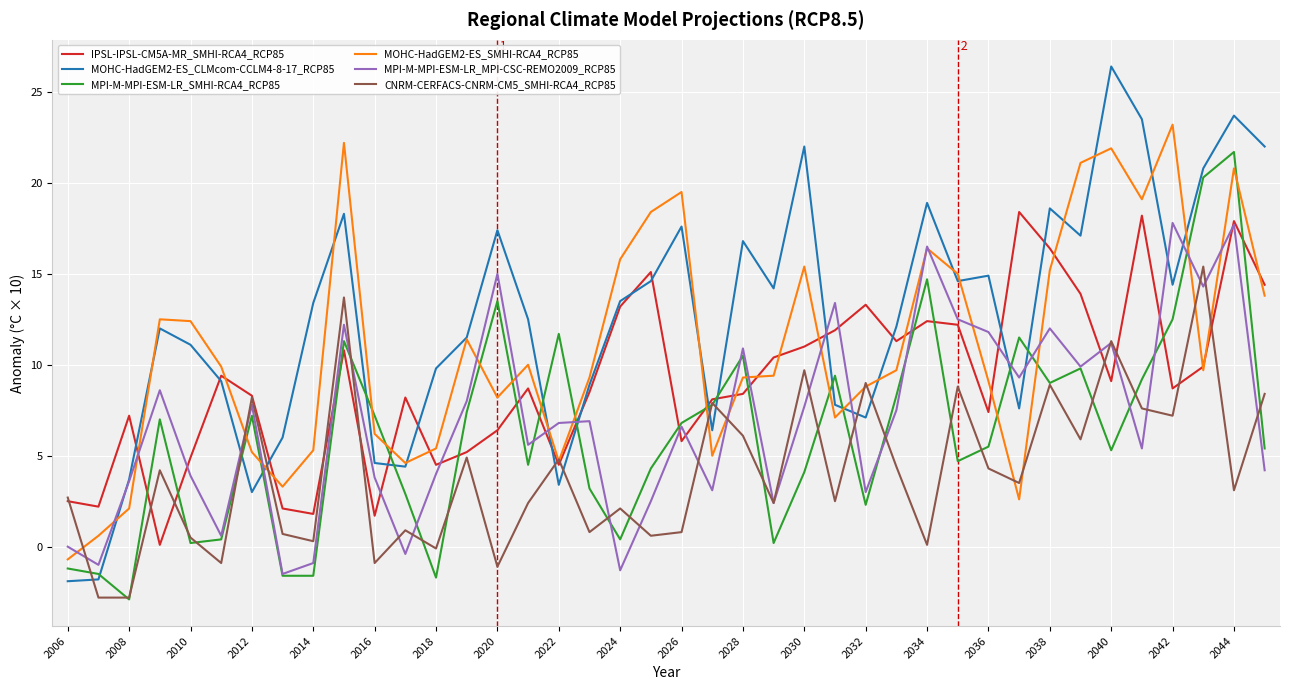

What is the greatest value displayed?

26.4